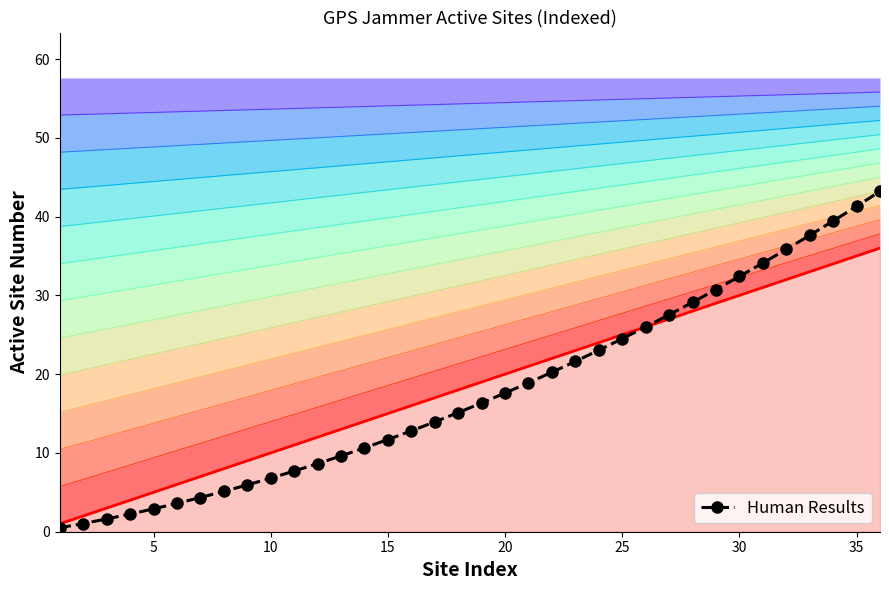

True or false: there are more than 1 points higher than both neighbors.

False